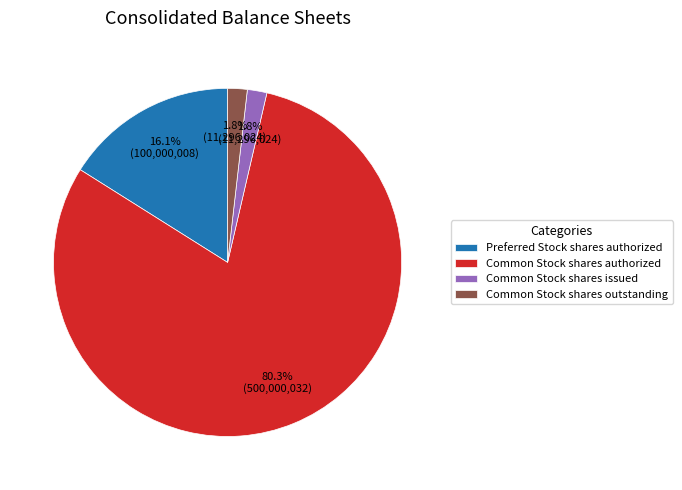

Is it true that Common Stock shares outstanding is 2% of the pie?

True